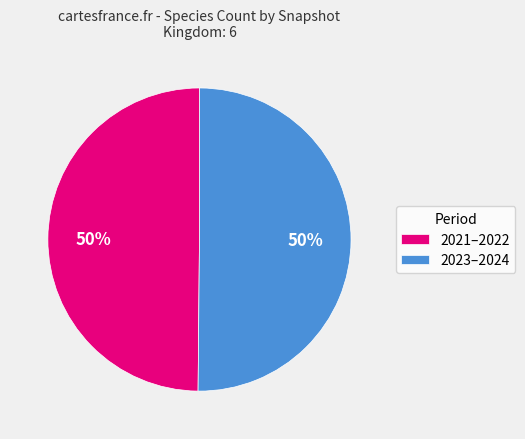

Approximately how many times larger is the value at 2021–2022 compared to 2023–2024?

1.0